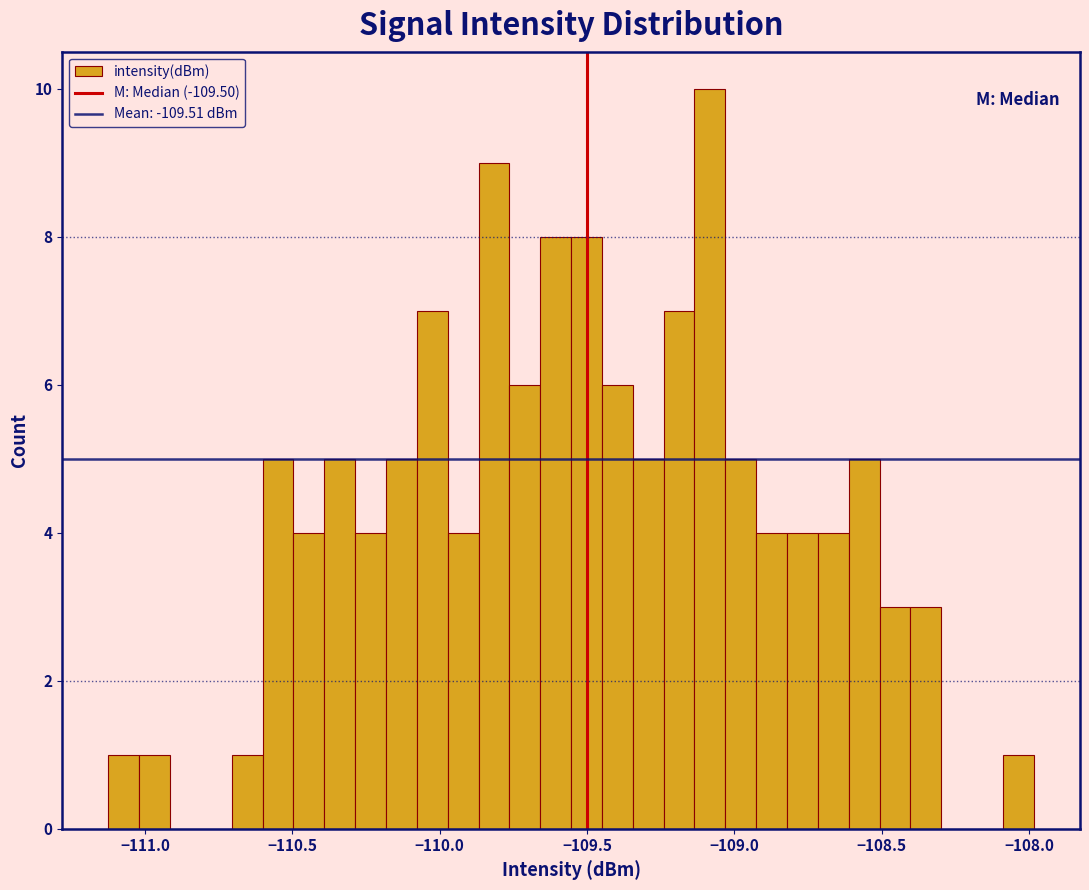

Around what value on the x-axis is the tallest bar? Give the approximate position of its centre, as read against the axis.

-109.10